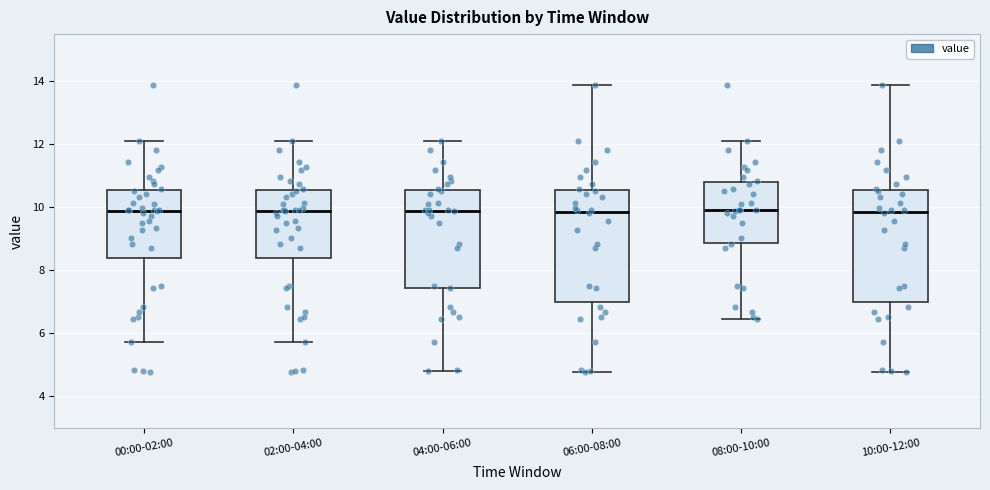

Where does the median line of the box for 10:00-12:00 sit on the y-axis? The values are not printed on the chart, so give them approximately, as read against the axis.

9.8